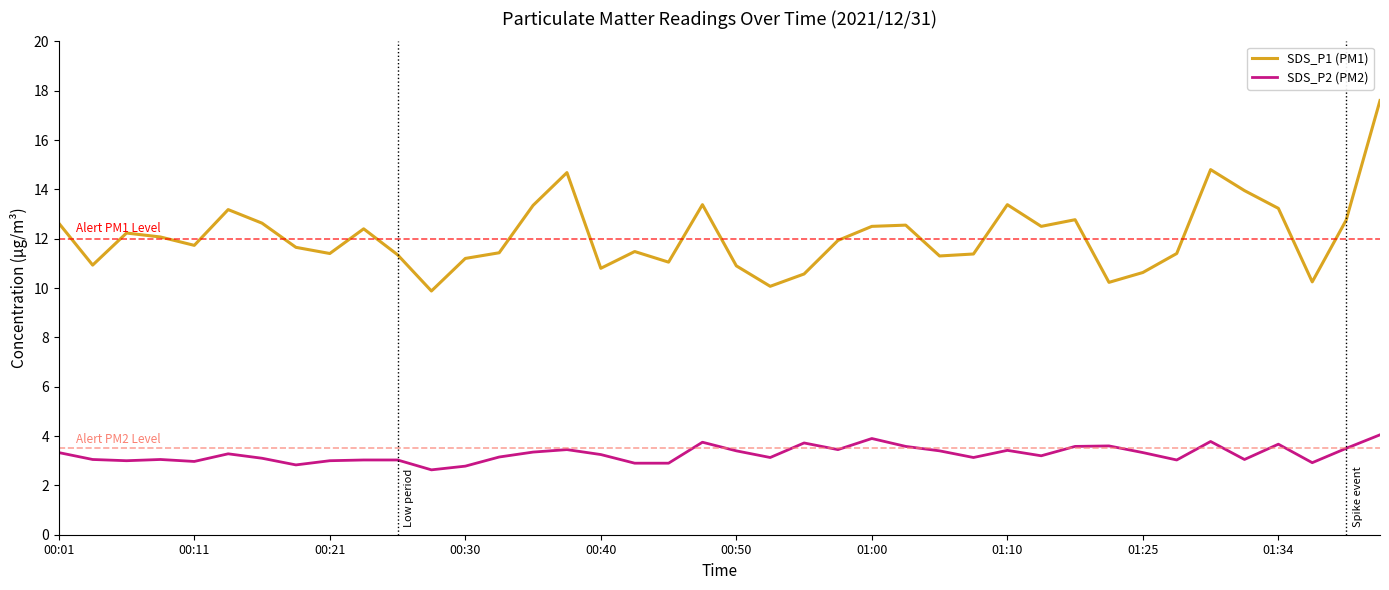

True or false: SDS_P1 (PM1) and SDS_P2 (PM2) intersect in this chart.

False